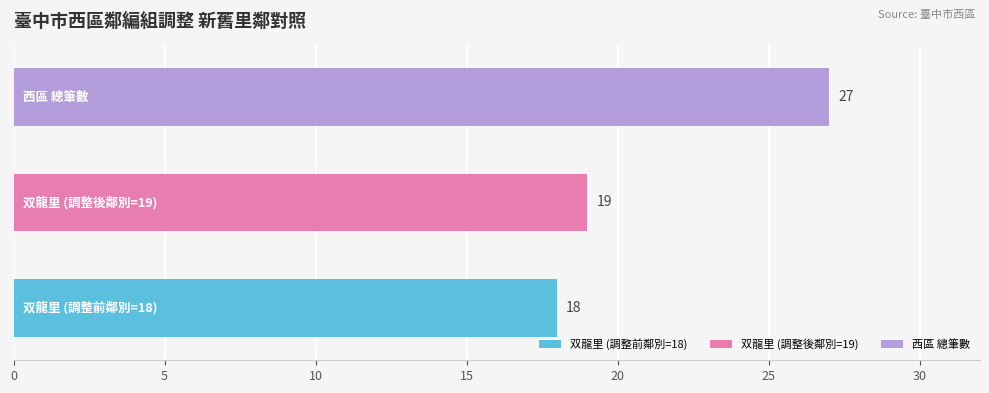

The value of 序號 at 双龍里-5 is 9. True or false?

False